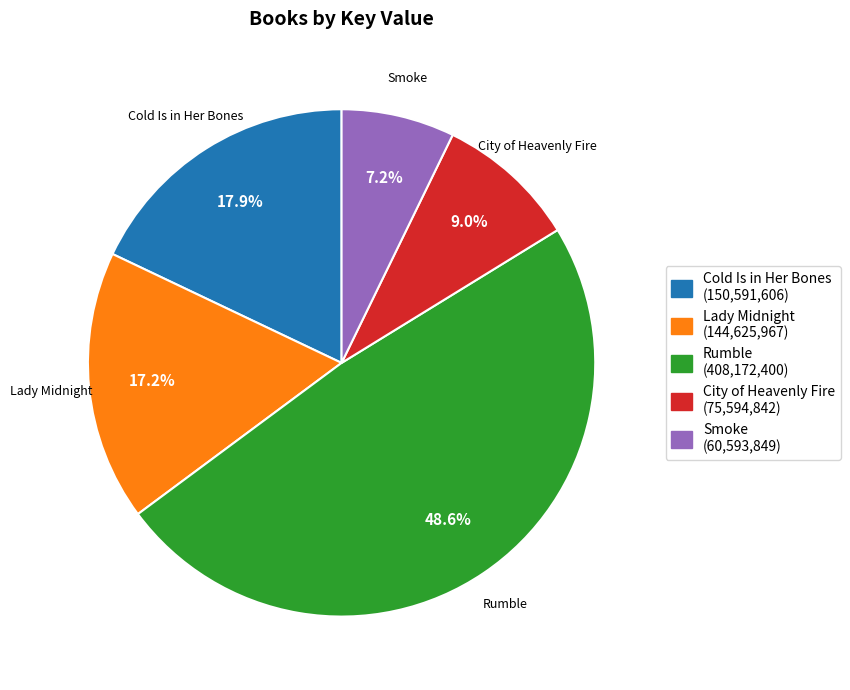

Is it true that Lady Midnight is 8% of the pie?

False